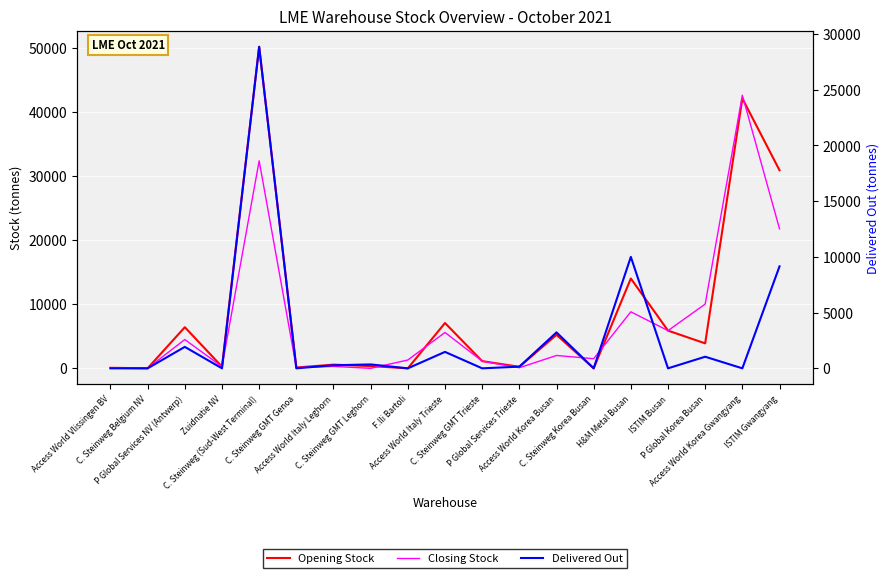

What is the total value across all series at Access World Vlissingen BV?

160